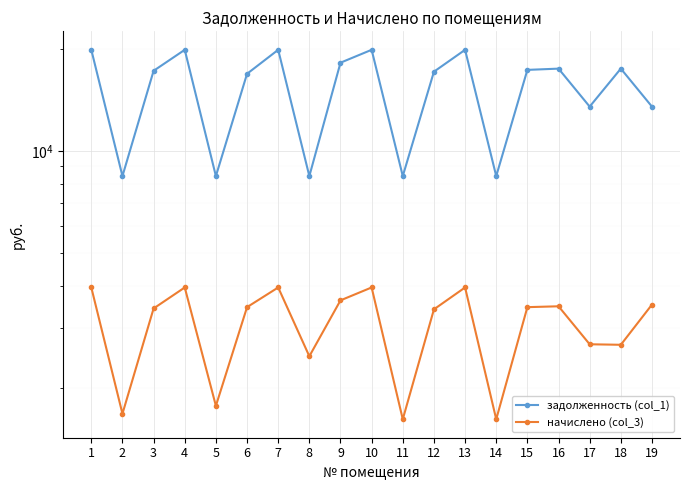

Which series has the largest total across all categories?

задолженность (col_1)